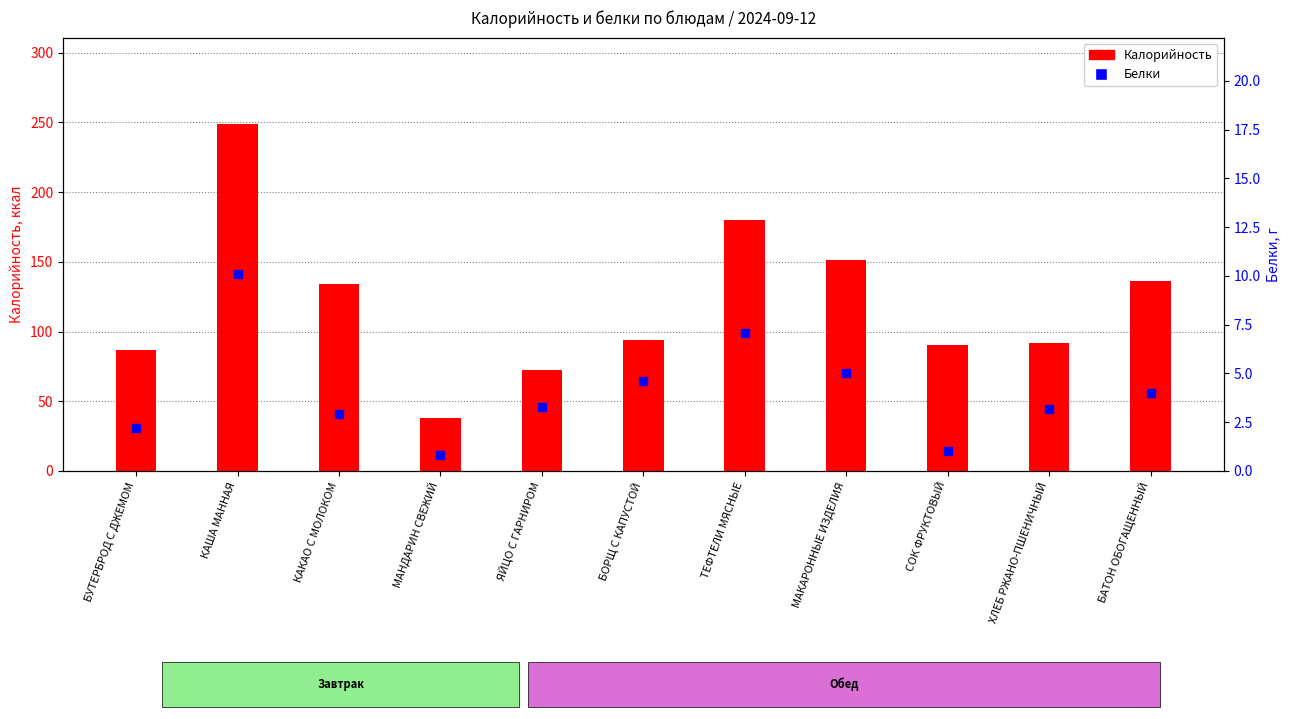

Which series has the widest spread of Y values?

Калорийность